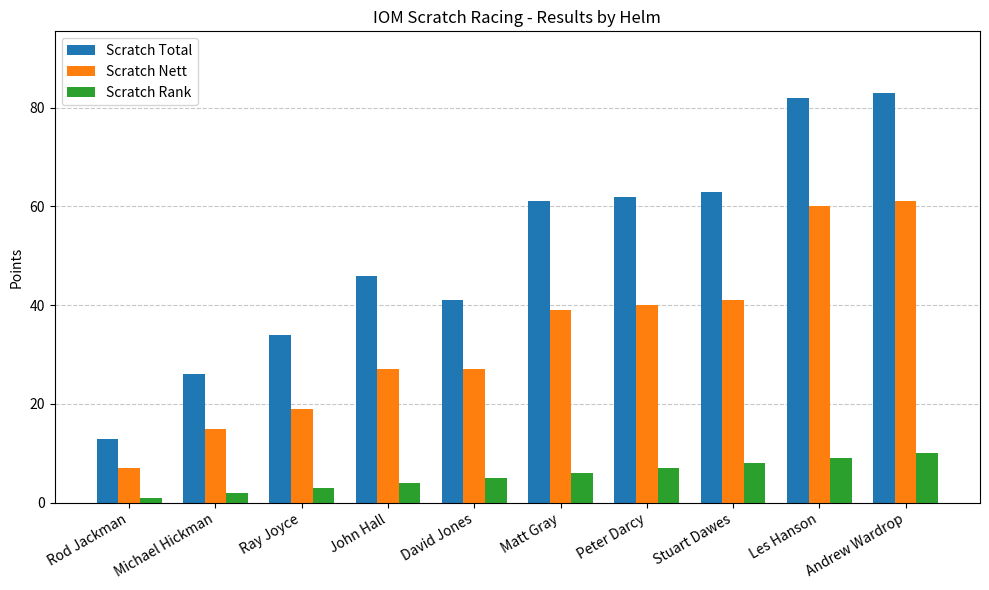

List the series in order of their overall mean, highest first.

Scratch Total, Scratch Nett, Scratch Rank